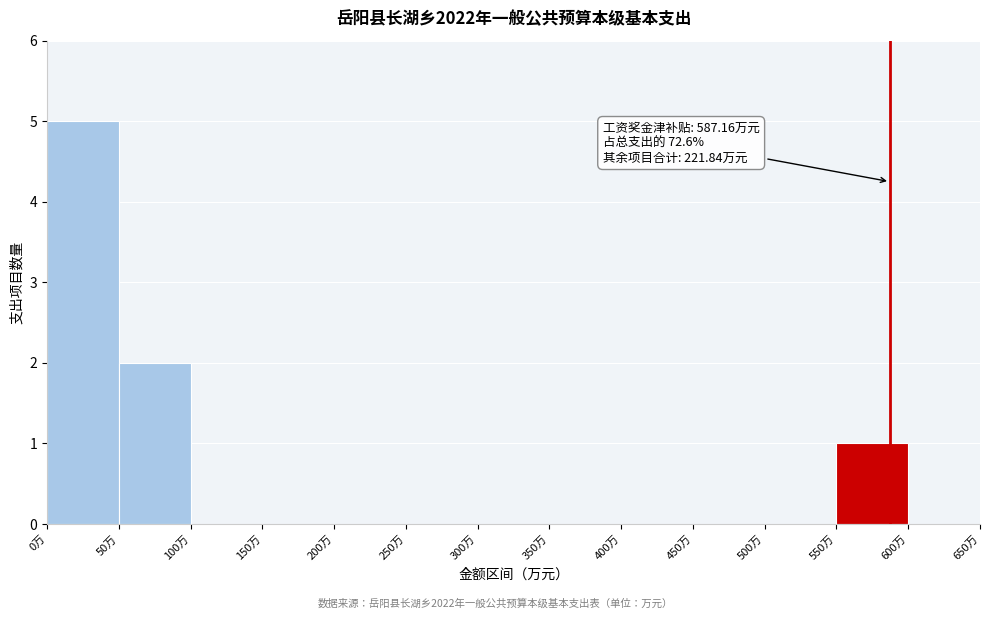

Which range on the x-axis has the tallest bar?

0 to 50